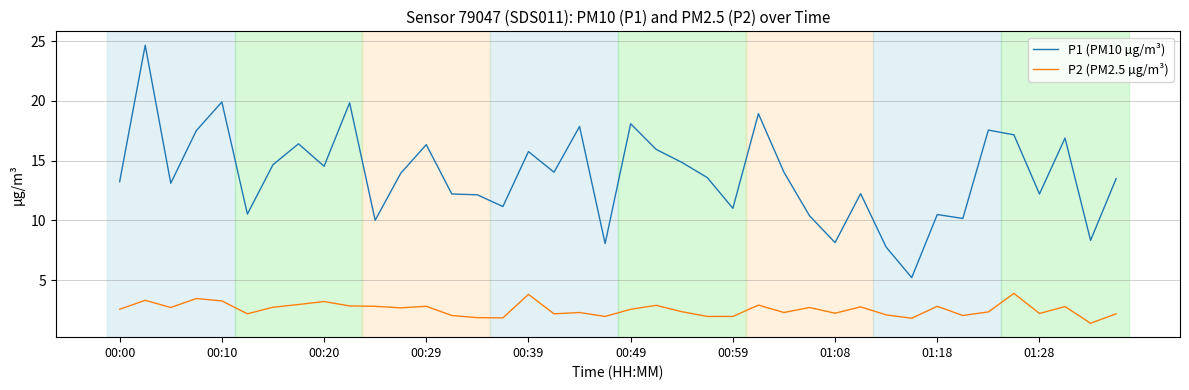

How many distinct data groups are displayed?

2